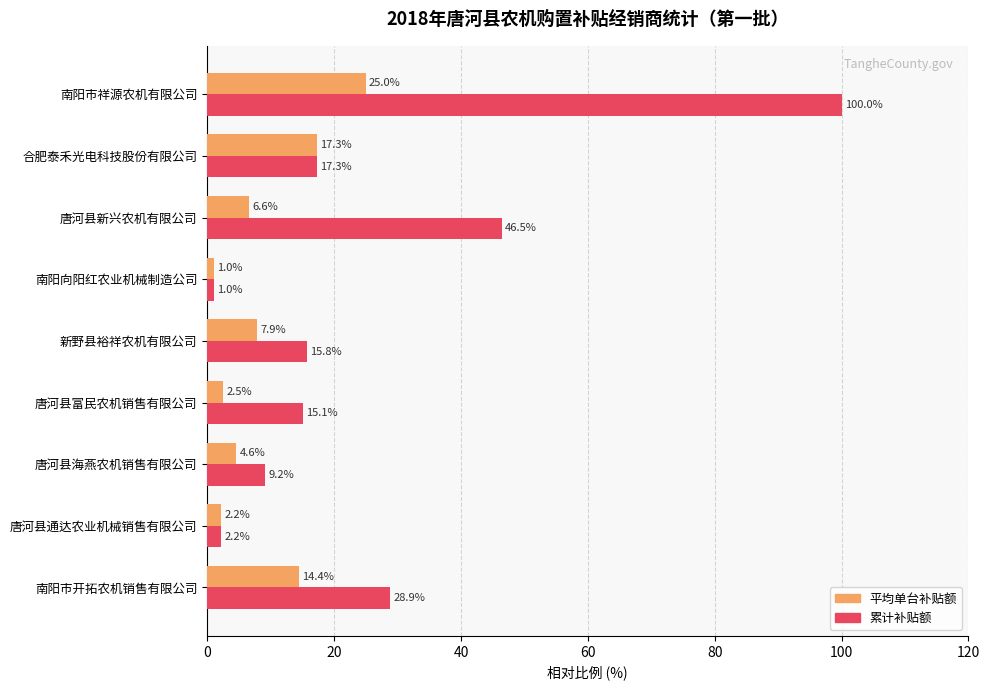

True or false: 累计补贴额 has a value of 17.3 at 合肥泰禾光电科技股份有限公司.

True